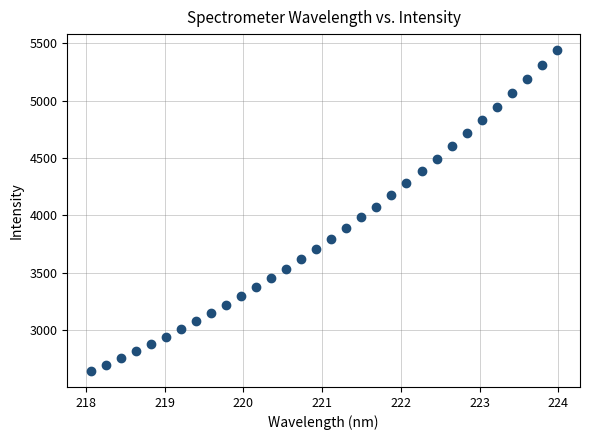

What is the range of Y values (max minus min)?

2793.0